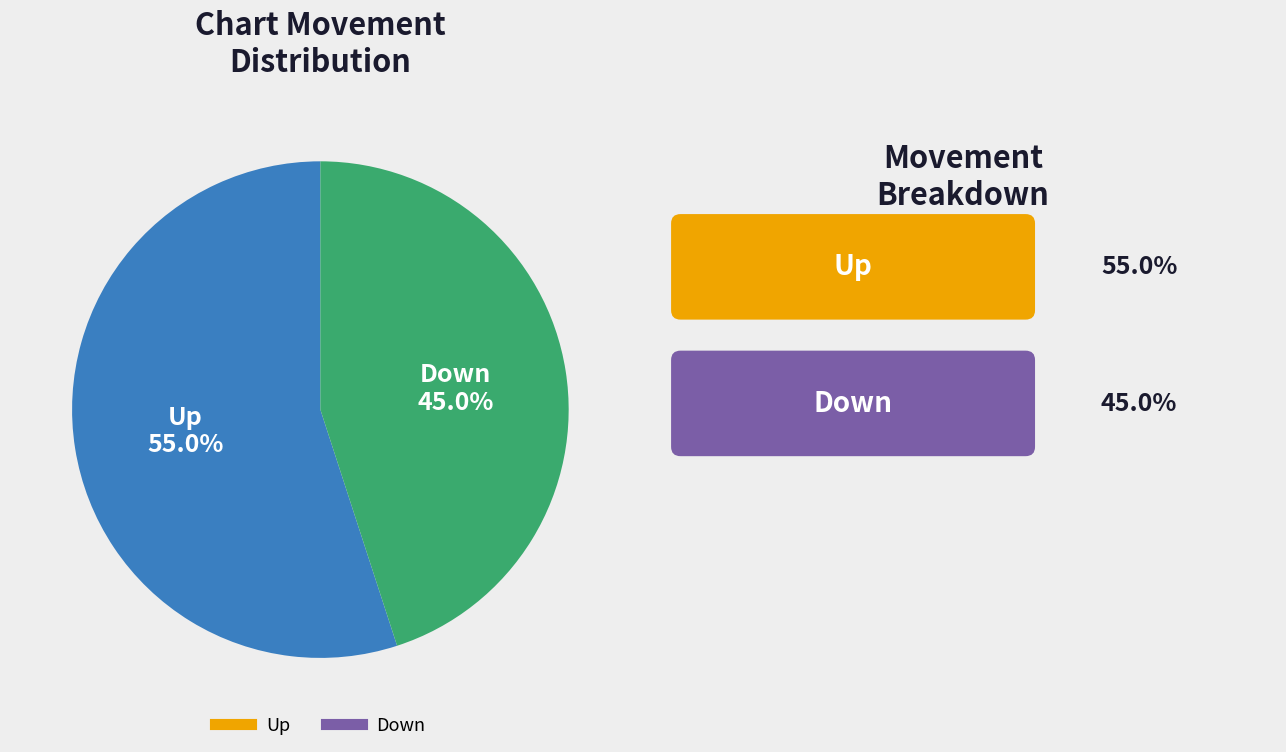

Does any single category account for the majority?

Yes